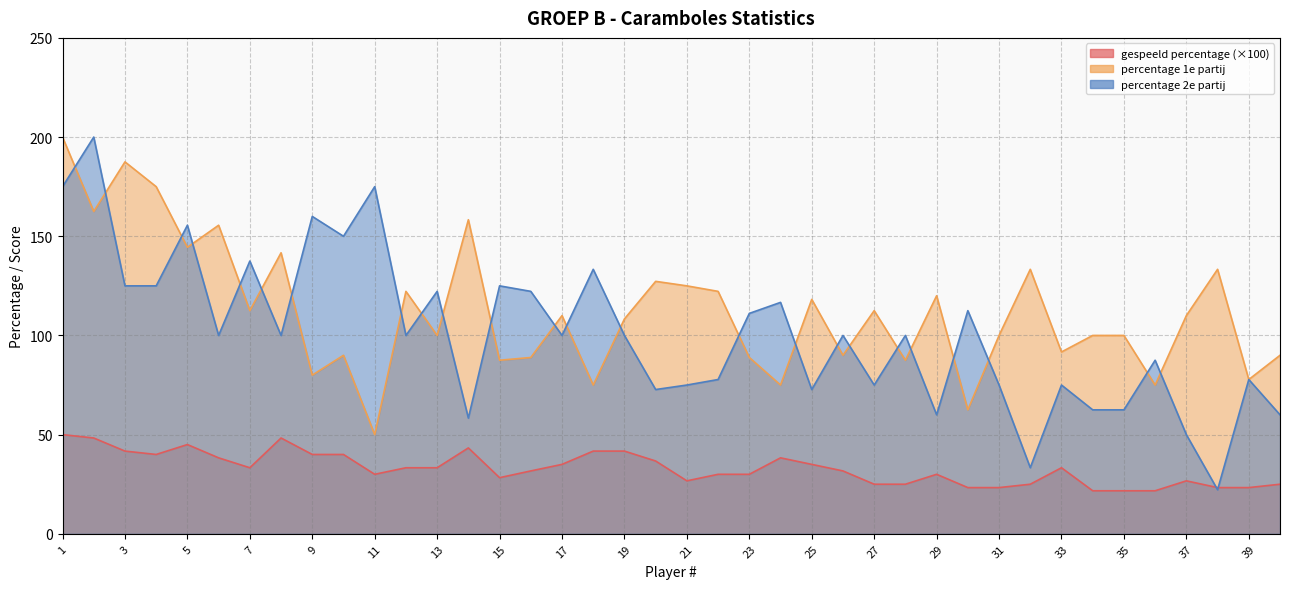

Reading left to right, what are all the values shown in this chart?

gespeeld percentage: 50.0	48.3	41.7	40.0	45.0	38.3	33.3	48.3	40.0	40.0	30.0	33.3	33.3	43.3	28.3	31.7	35.0	41.7	41.7	36.7	26.7	30.0	30.0	38.3	35.0	31.7	25.0	25.0	30.0	23.3	23.3	25.0	33.3	21.7	21.7	21.7	26.7	23.3	23.3	25.0
percentage 1e partij: 200.0	162.5	187.5	175.0	144.4	155.6	112.5	141.7	80.0	90.0	50.0	122.2	100.0	158.3	87.5	88.9	110.0	75.0	108.3	127.3	125.0	122.2	88.9	75.0	118.2	90.0	112.5	87.5	120.0	62.5	100.0	133.3	91.7	100.0	100.0	75.0	110.0	133.3	77.8	90.0
percentage 2e partij: 175.0	200.0	125.0	125.0	155.6	100.0	137.5	100.0	160.0	150.0	175.0	100.0	122.2	58.3	125.0	122.2	100.0	133.3	100.0	72.7	75.0	77.8	111.1	116.7	72.7	100.0	75.0	100.0	60.0	112.5	75.0	33.3	75.0	62.5	62.5	87.5	50.0	22.2	77.8	60.0